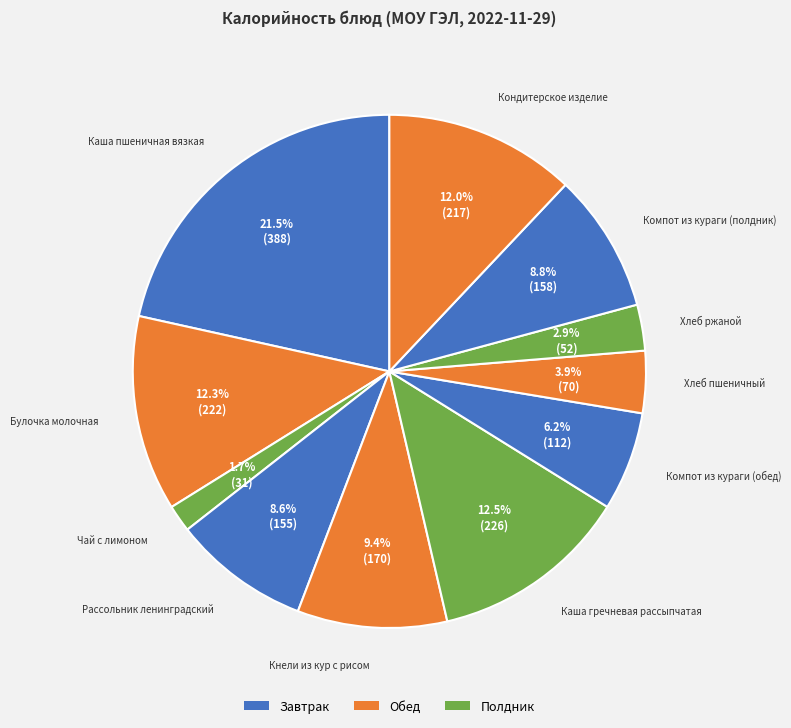

Count the number of slices in the pie.

11